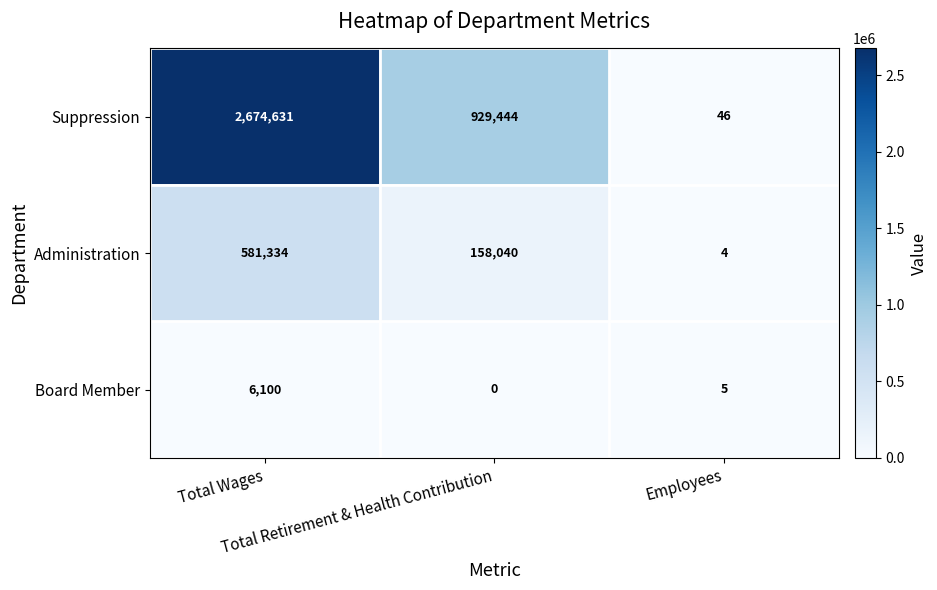

What is the spread (max minus min) of values at Total Wages?

2668531